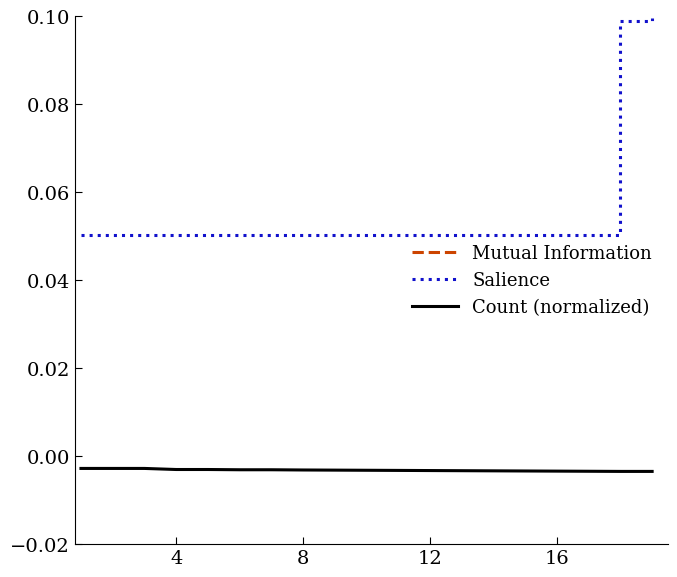

Is the value of Count (normalized) at 8 greater than the value of Salience at 12?

No